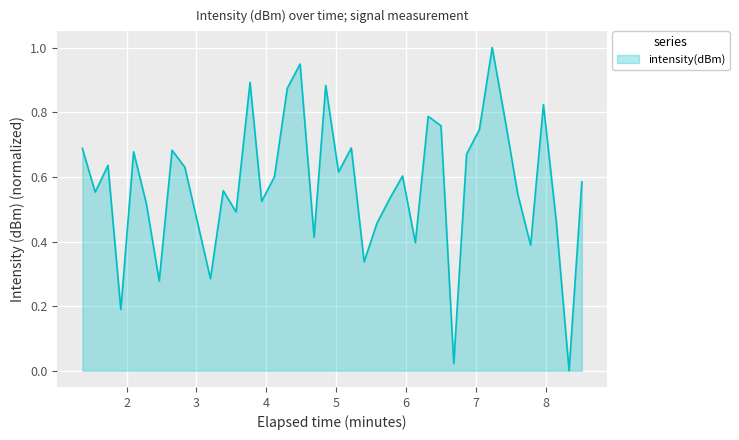

What is the maximum value shown in the chart?

1.0